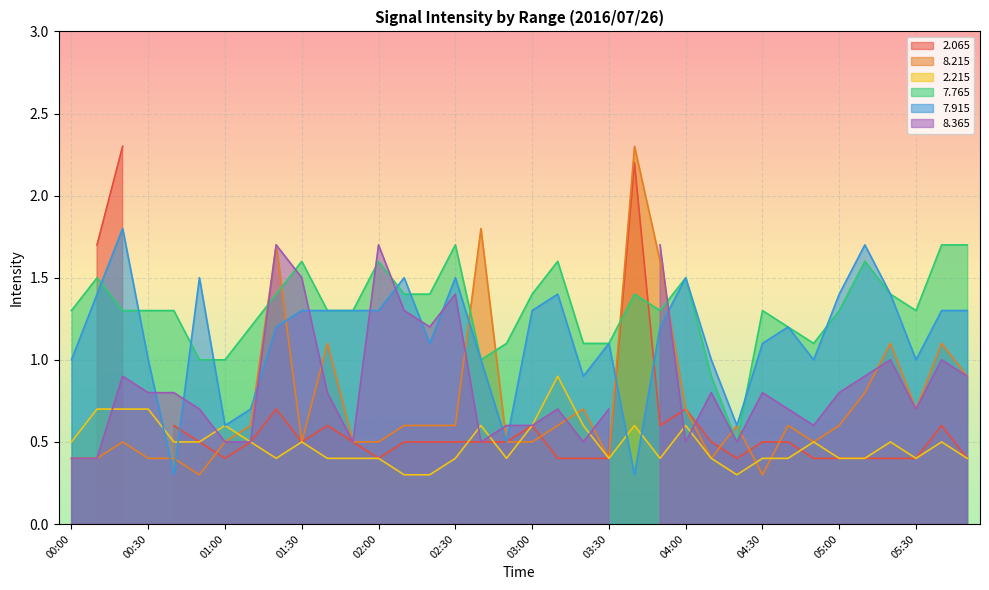

What is the lowest value of the 8.215 series?

0.3